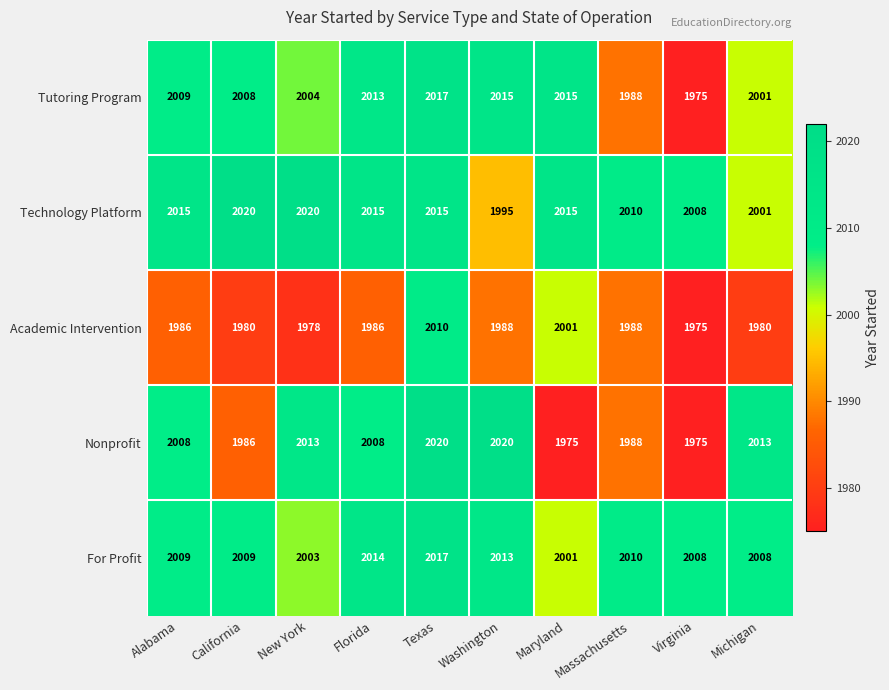

At which category is the sum across all series the highest?

Texas